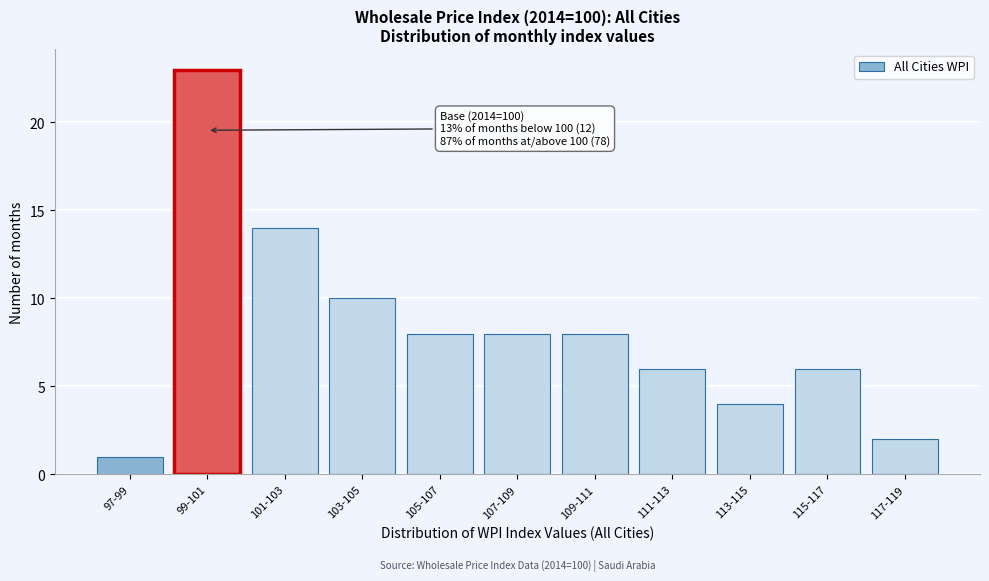

Reading right to left, extract all data points from this chart.

2	6	4	6	8	8	8	10	14	23	1